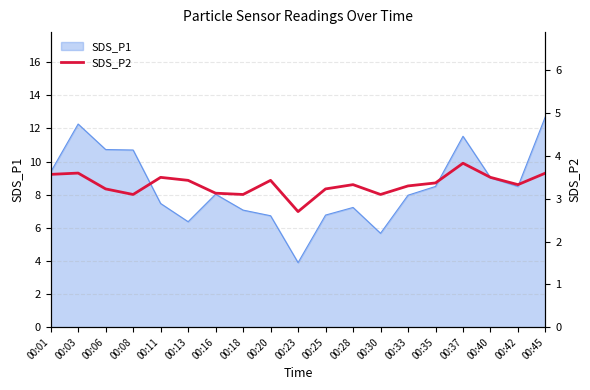

Where is the first local minimum?

00:08